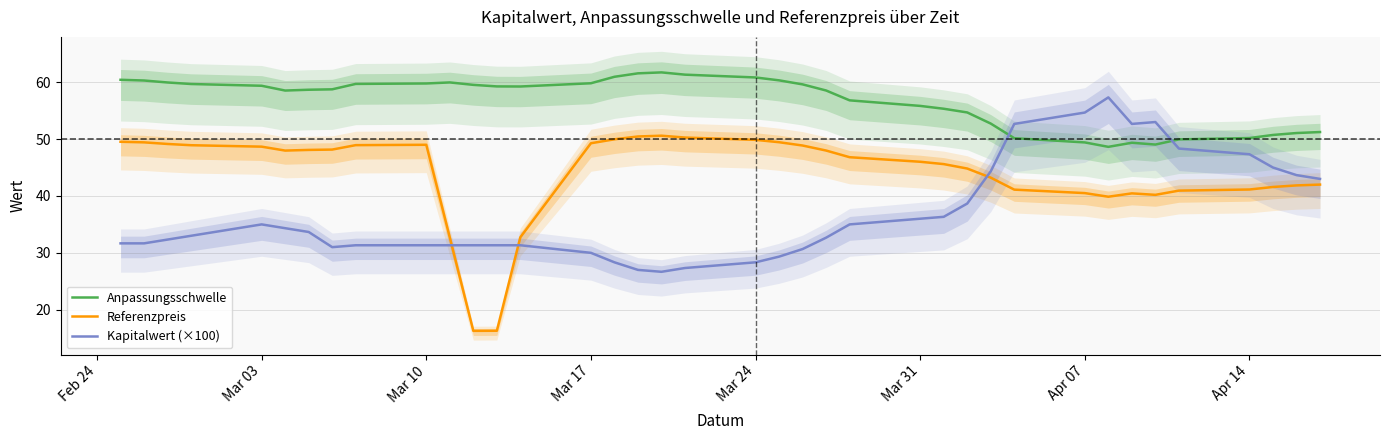

At how many categories does at least one series exceed 50?

37